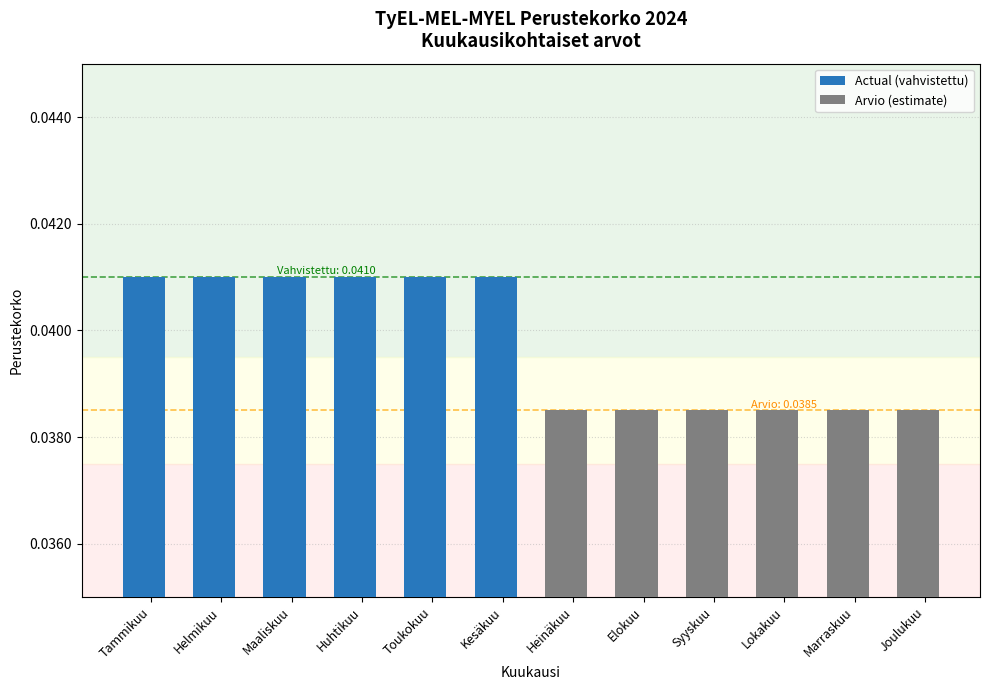

Is it true that Arvio (estimate) equals 0.0 at Elokuu?

True